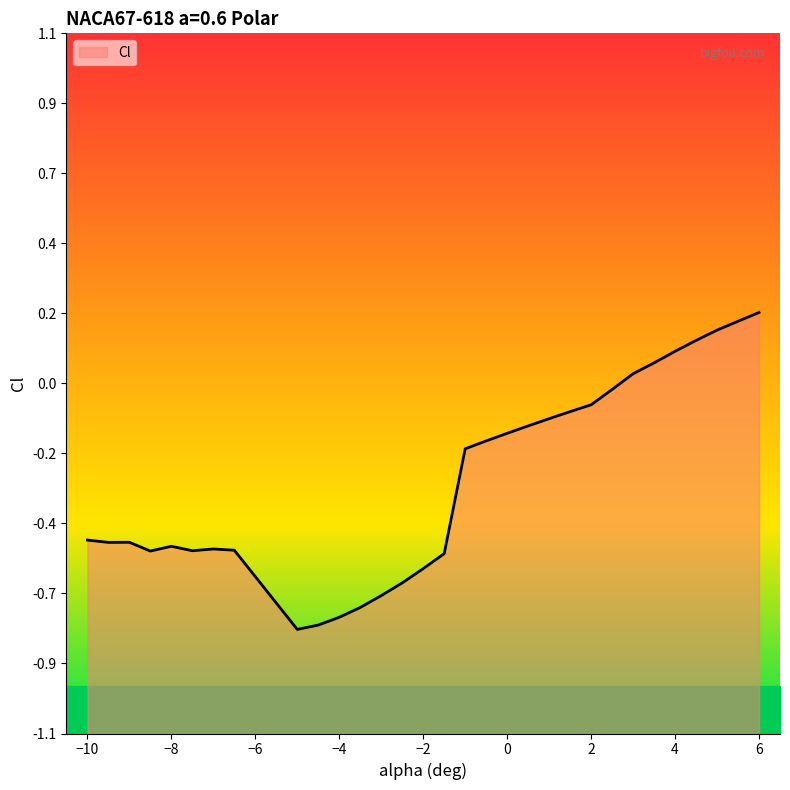

What is the difference between the second highest and minimum values?

0.9